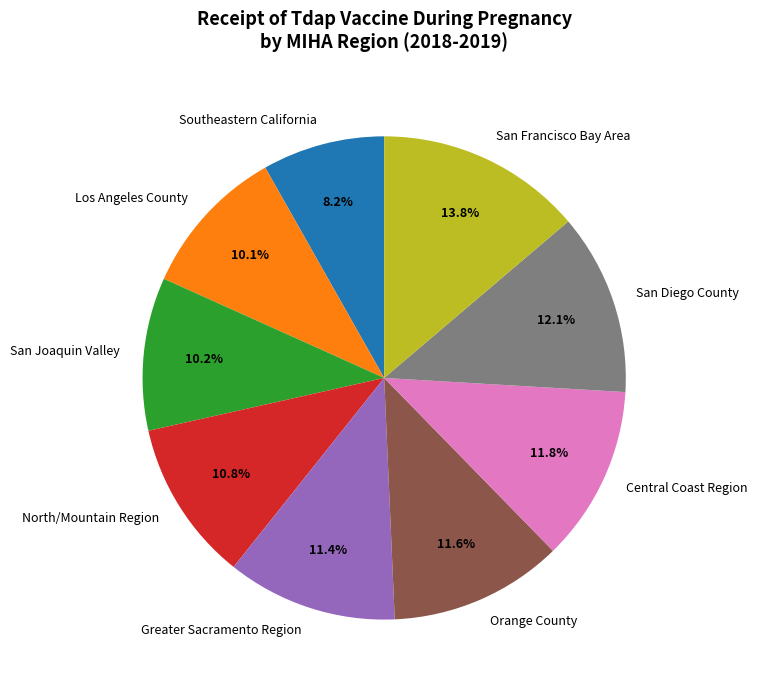

How many slices are in this pie chart?

9